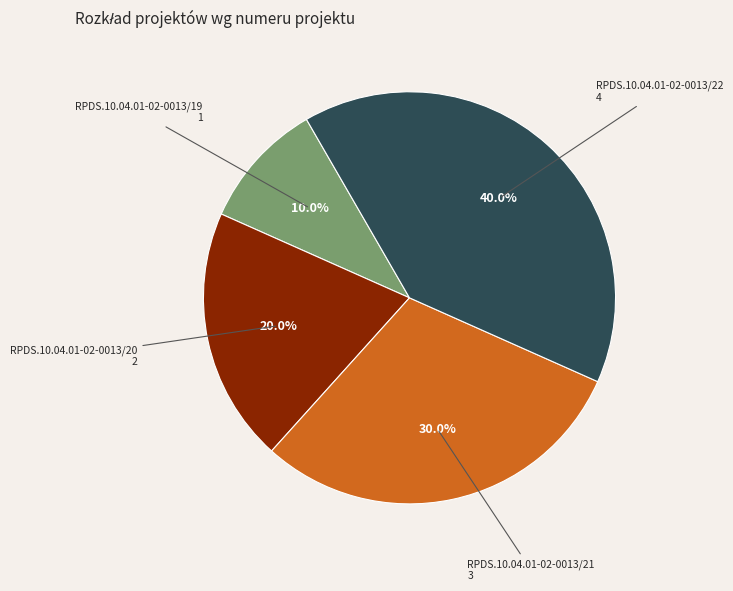

How many segments does this pie chart have?

4